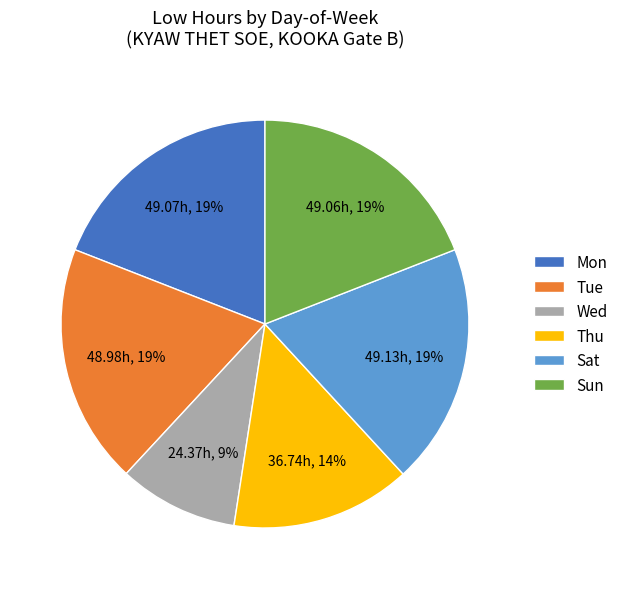

Is the sum of Wed and Tue greater than half?

No